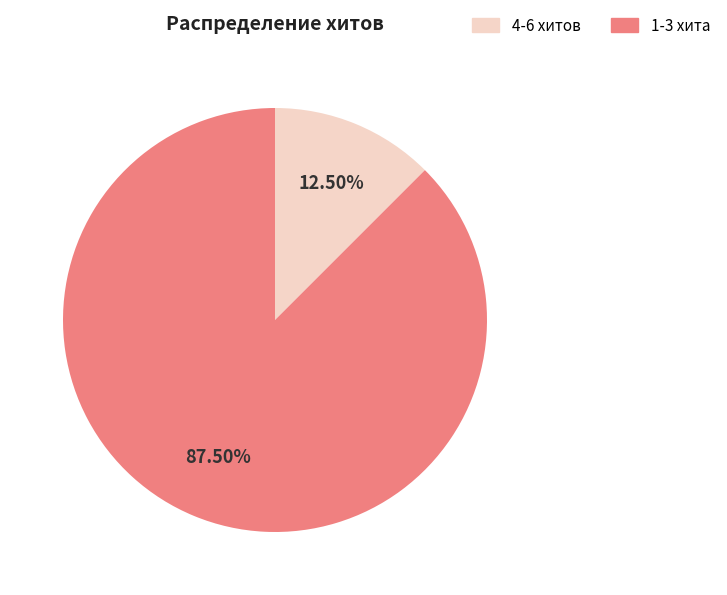

Is there a majority slice in this chart?

Yes